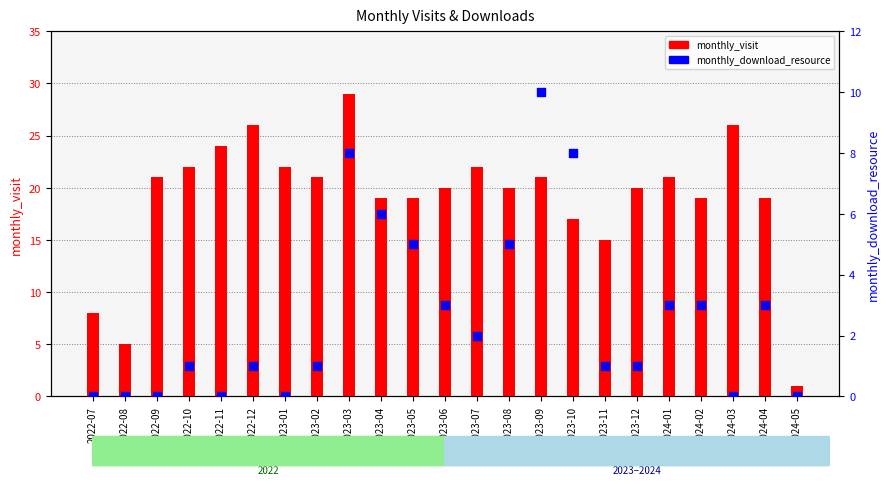

What are all the series names shown in the legend?

monthly_visit, monthly_download_resource